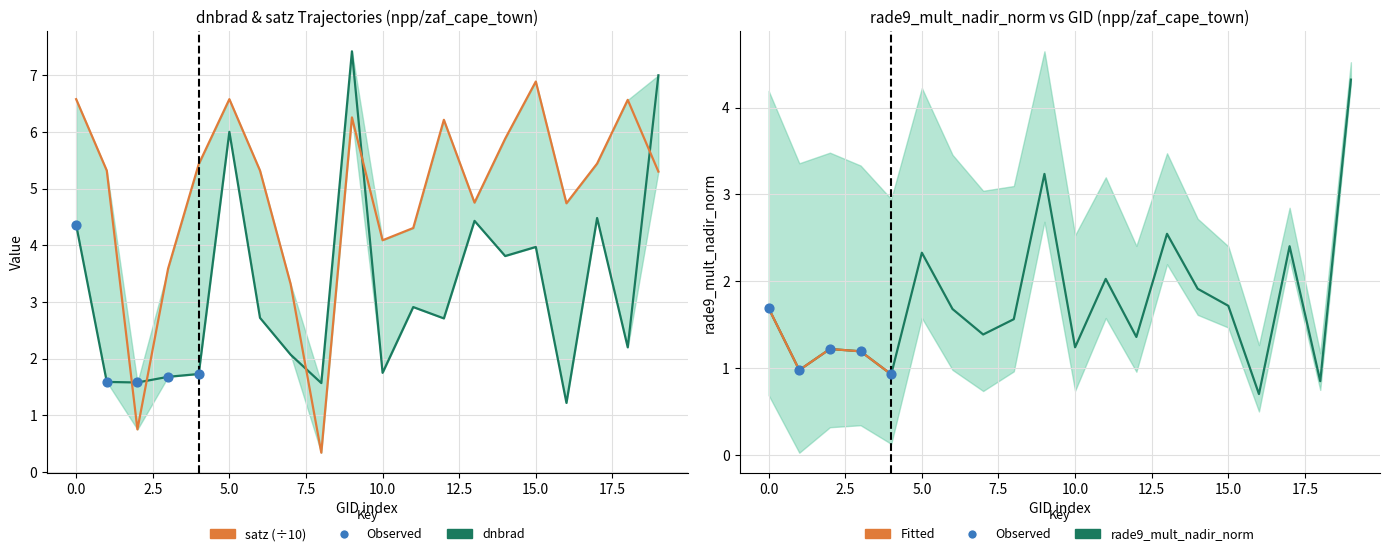

Which series contains the highest Y value?

dnbrad